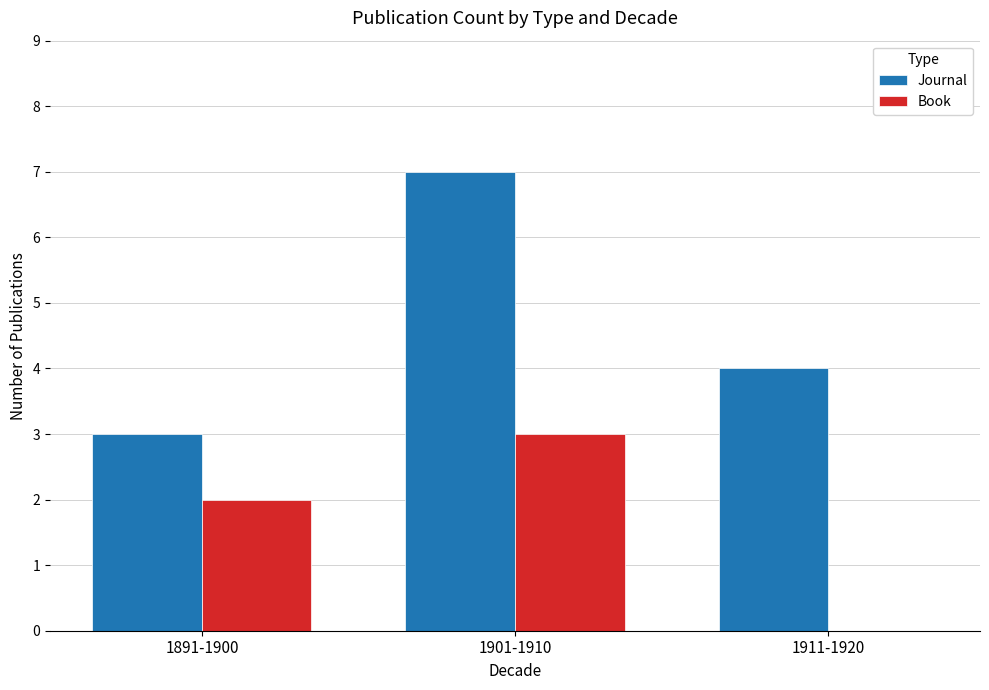

Reading left to right, list all the values displayed in this chart.

Journal: 3	7	4
Book: 2	3	0